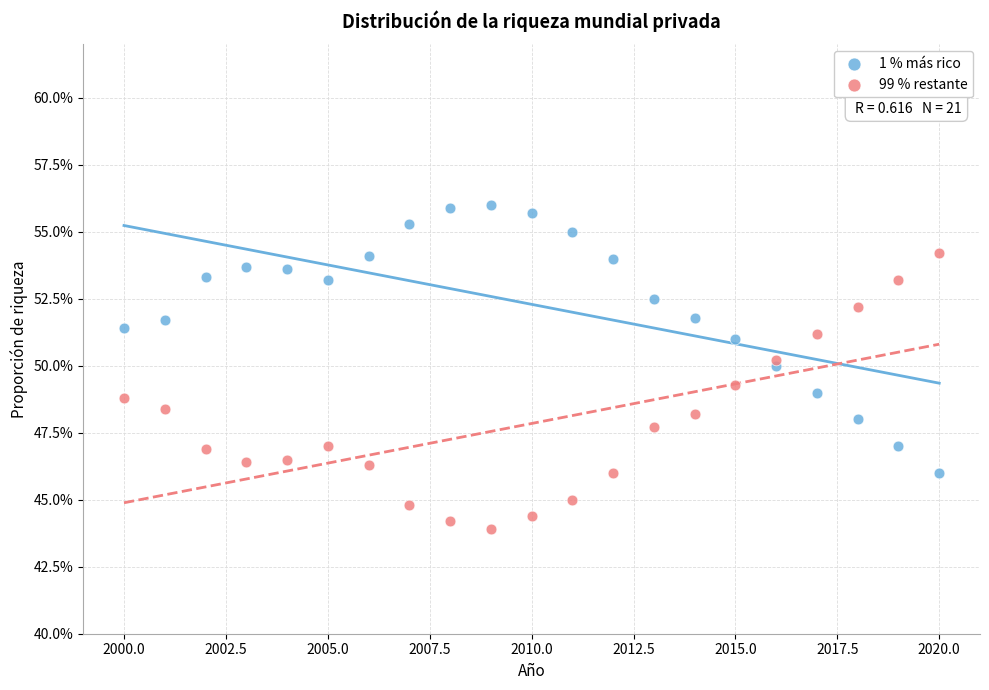

What are all the series names shown in the legend?

1 % más rico, 99 % restante